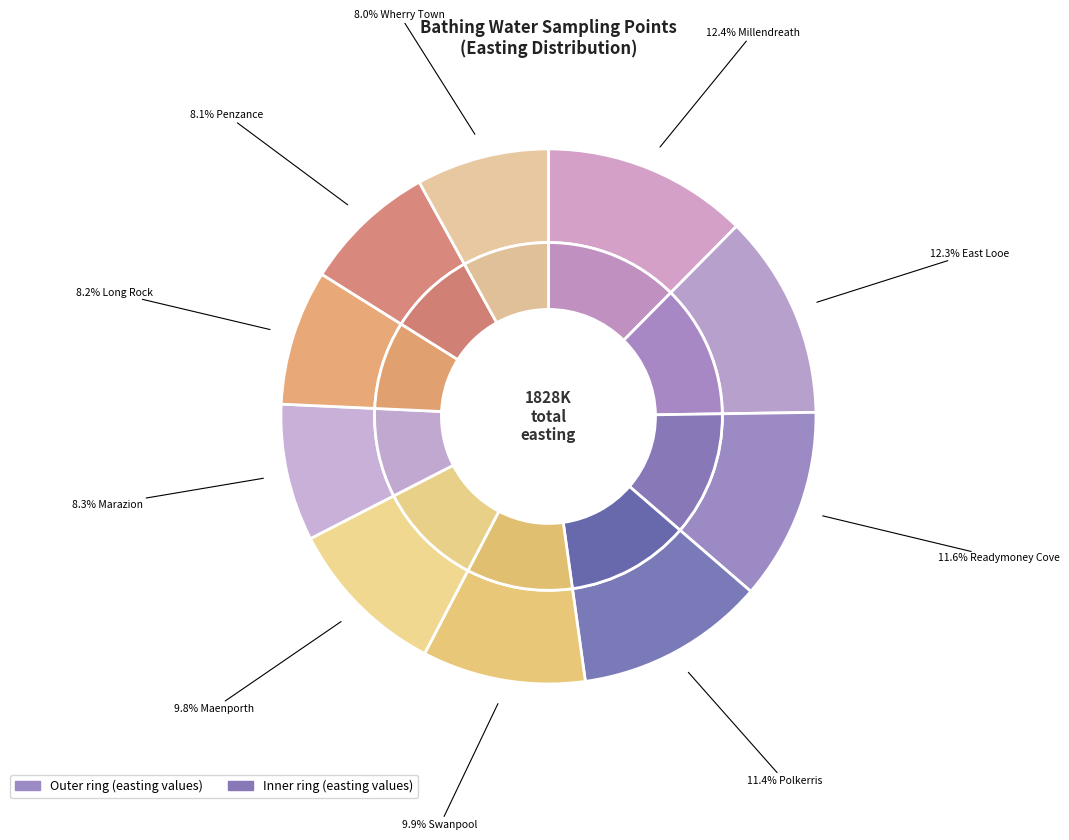

To the nearest percent, what portion does Polkerris represent?

11%